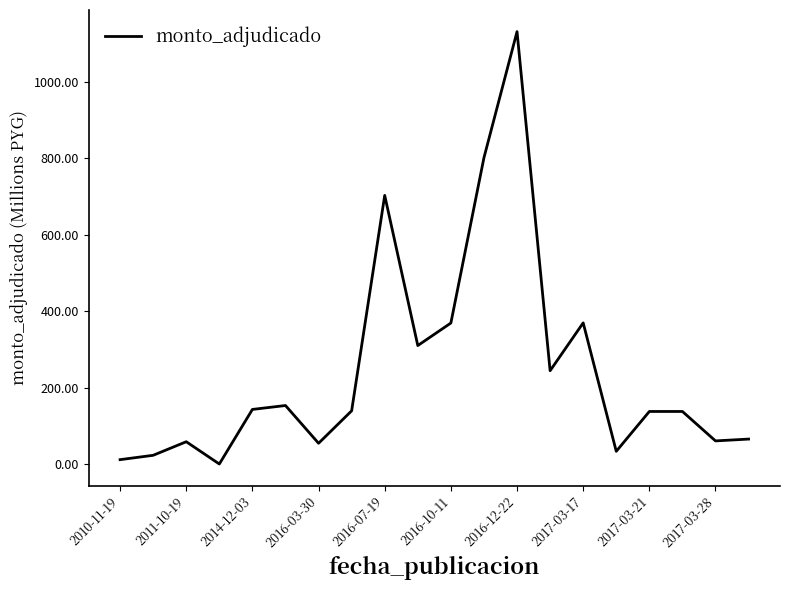

What is the maximum value shown in the chart?

1130.4